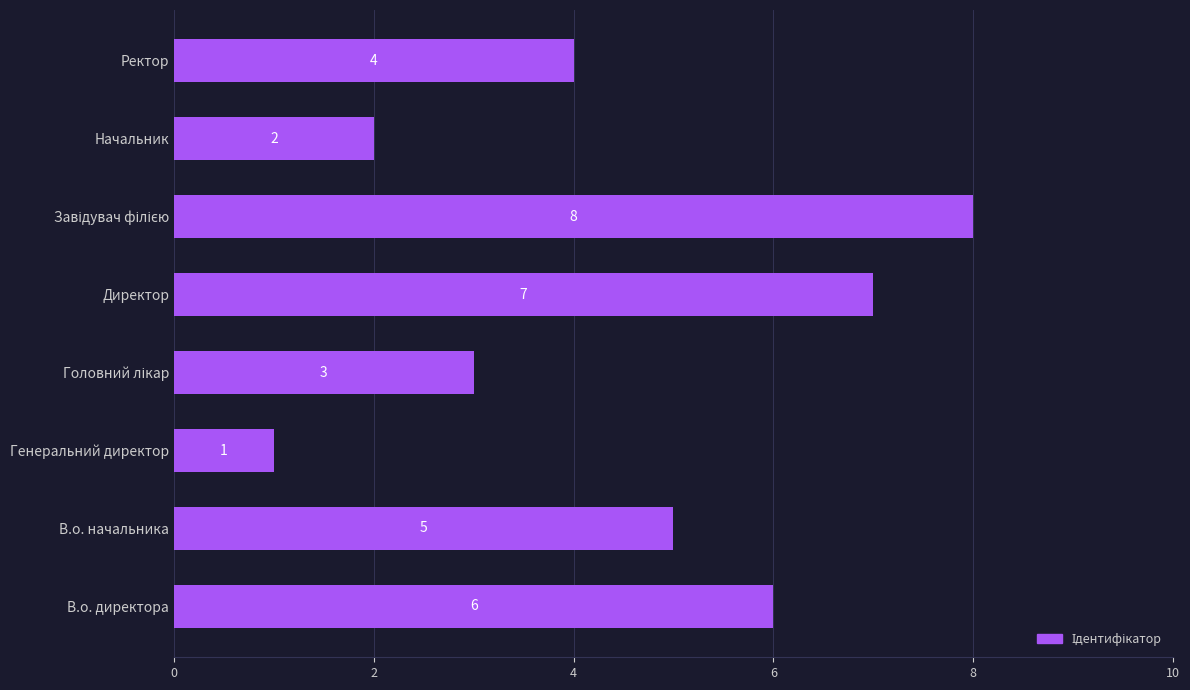

What is the difference between the values at Начальник and Директор?

5